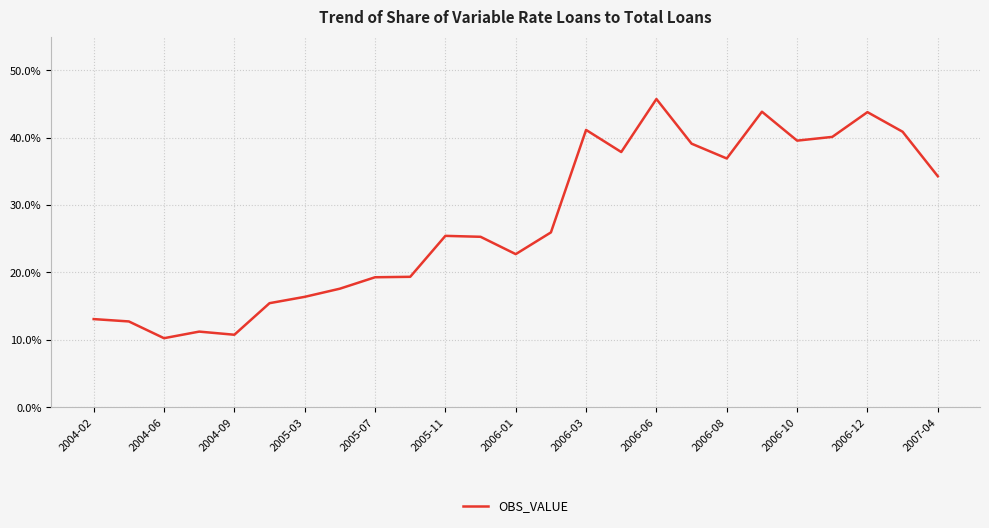

What is the smallest value displayed?

10.2